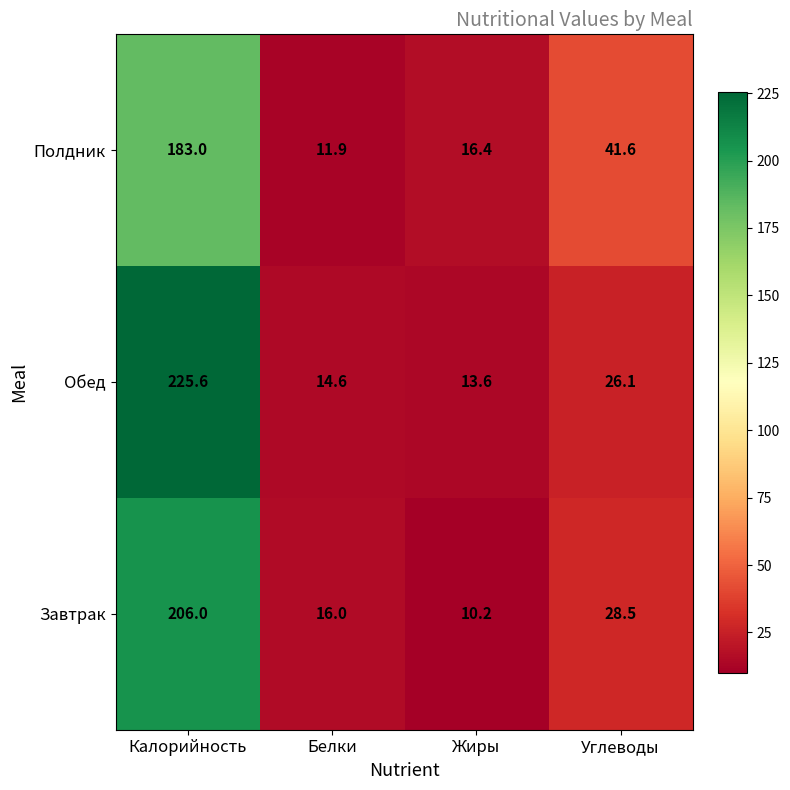

Reading right to left, list all the values displayed in this chart.

Полдник: Углеводы=41.6	Жиры=16.4	Белки=11.9	Калорийность=183.0
Обед: Углеводы=26.1	Жиры=13.6	Белки=14.6	Калорийность=225.6
Завтрак: Углеводы=28.5	Жиры=10.2	Белки=16.0	Калорийность=206.0